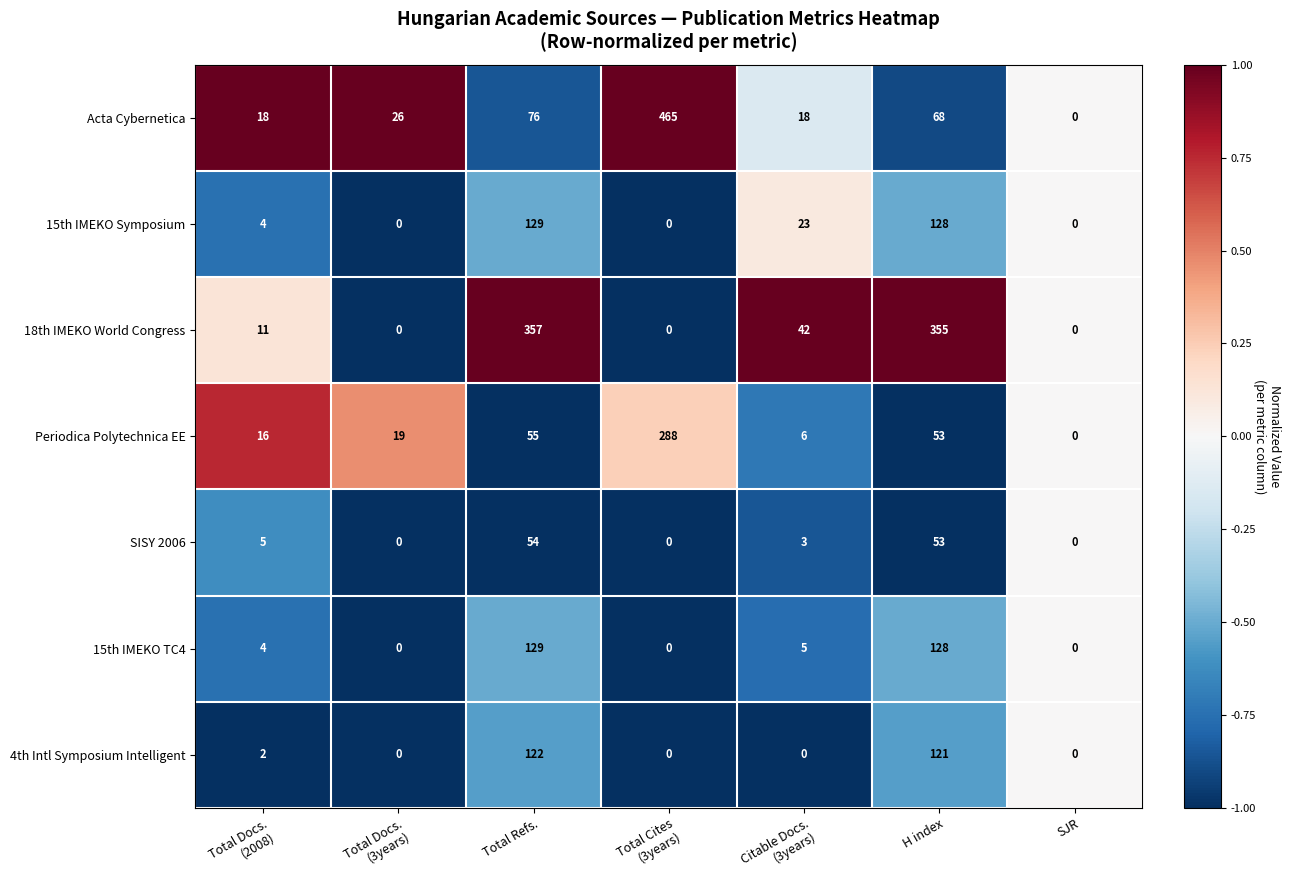

At which label does SISY 2006 reach its peak?

Total Refs.